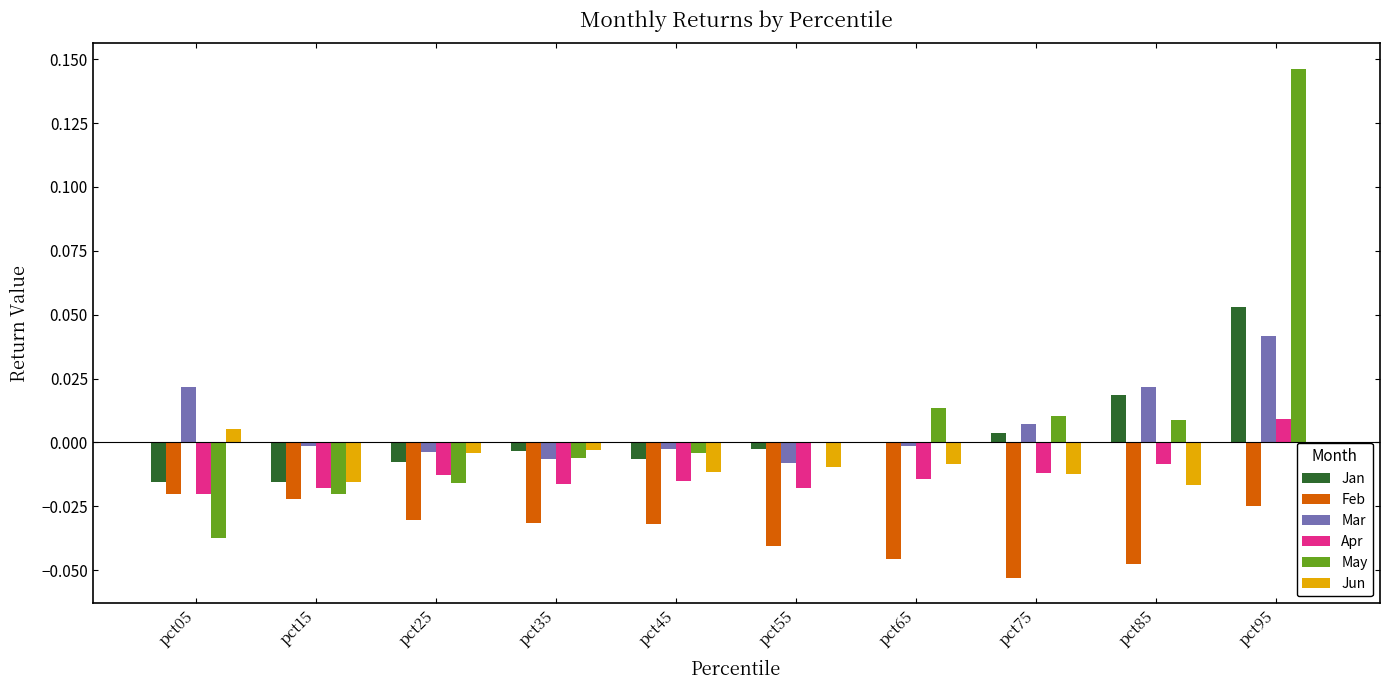

The Apr series shows -0.0 at pct65. True or false?

True